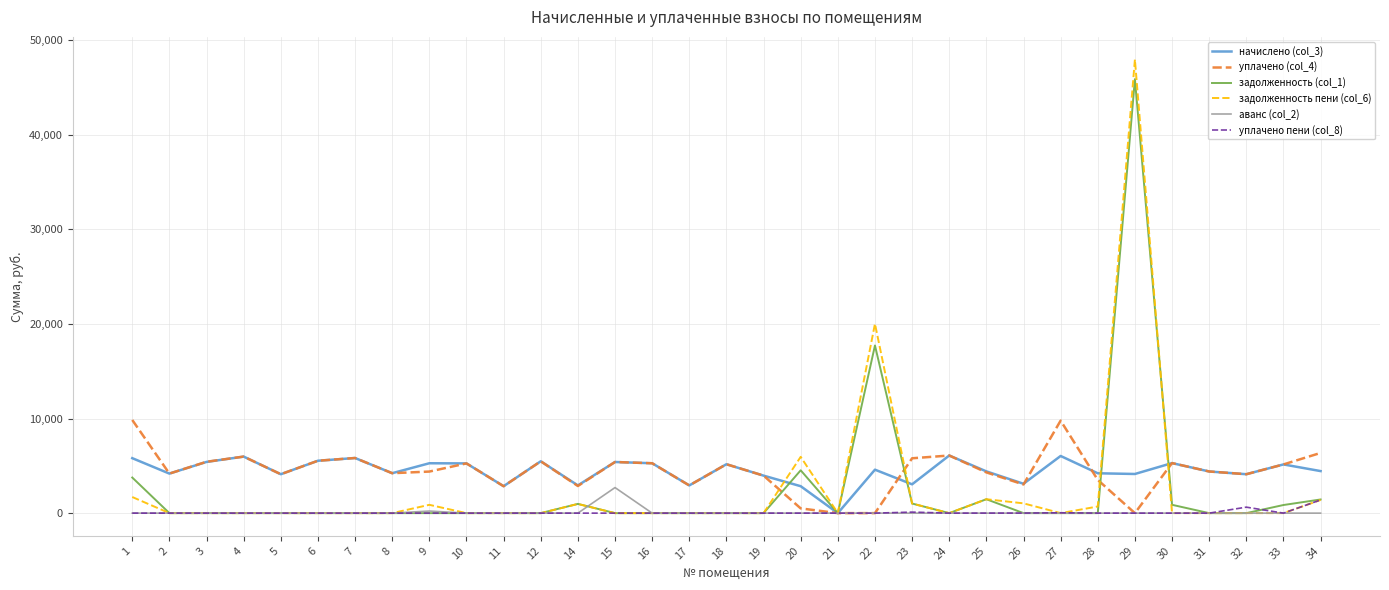

True or false: уплачено (col_4) has more than 0 interior local peaks.

True